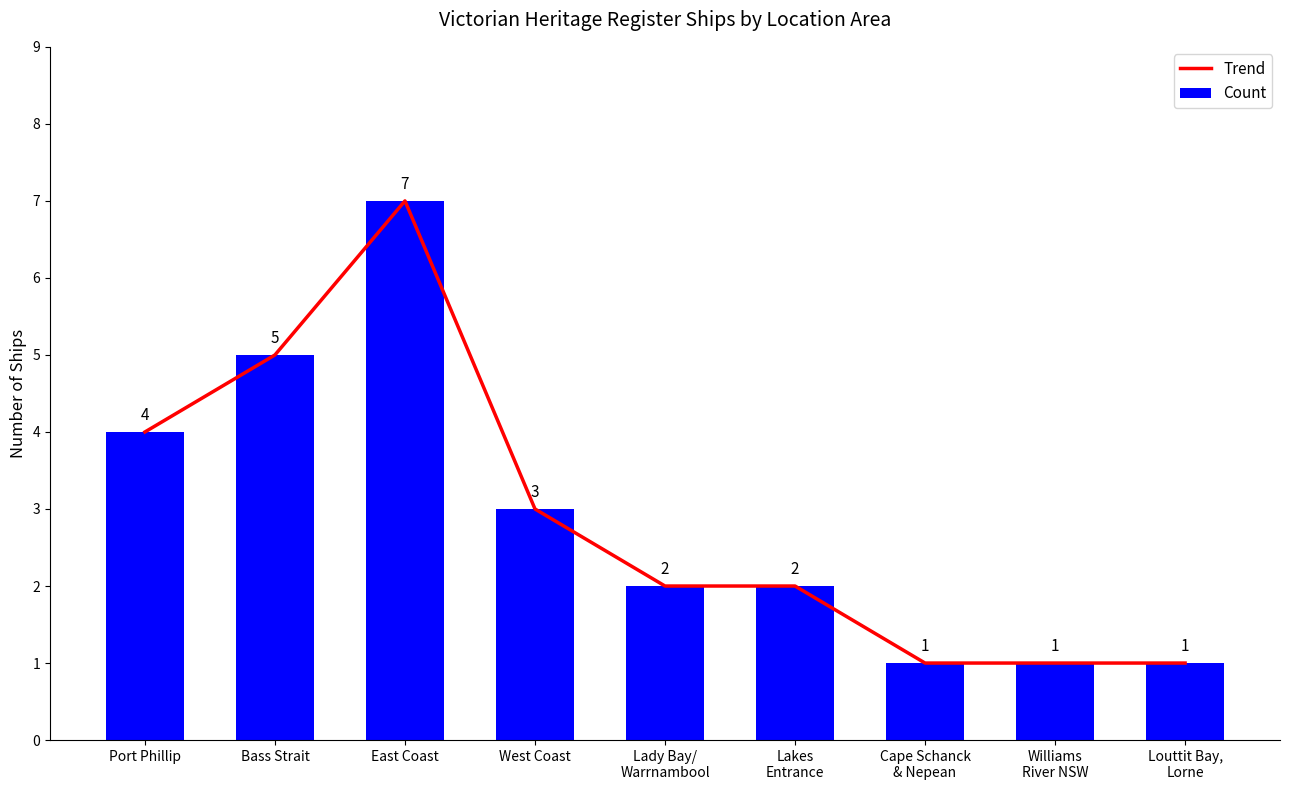

Where is Trend nearest to the value 4?

Port Phillip